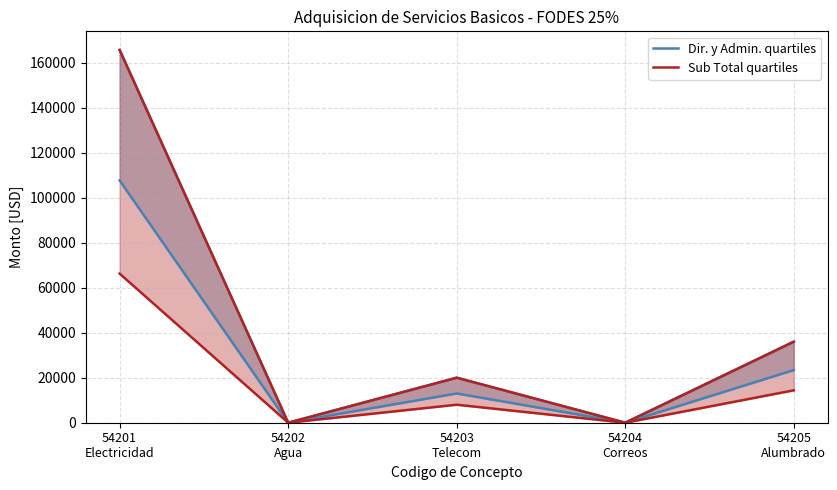

The value of Sub Total quartiles at 54202
Agua is 104722.3. True or false?

False